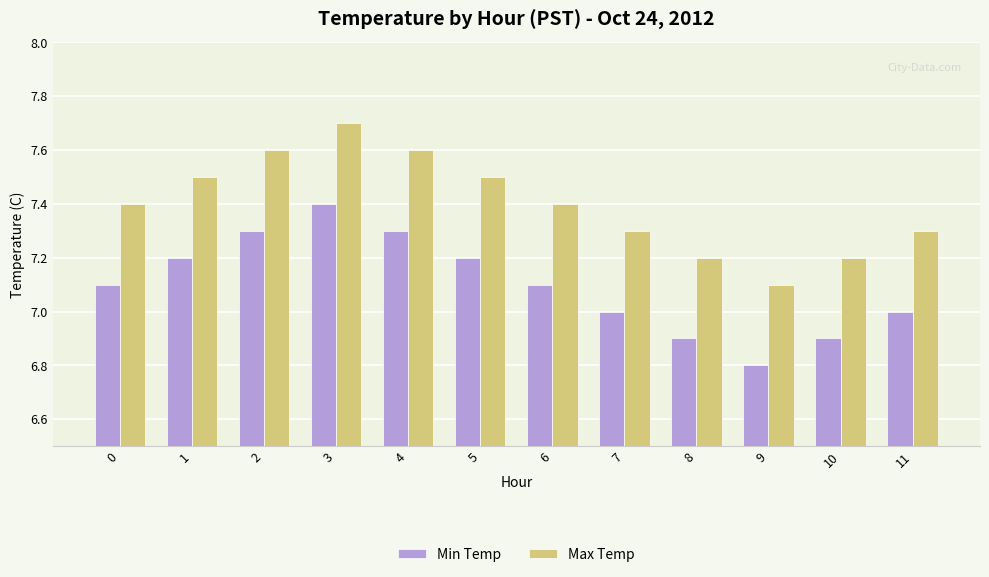

Which label corresponds to the largest value in the chart?

3